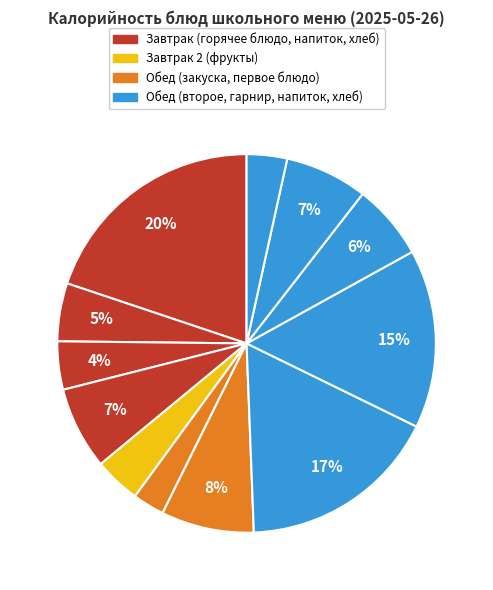

Count the number of slices in the pie.

12